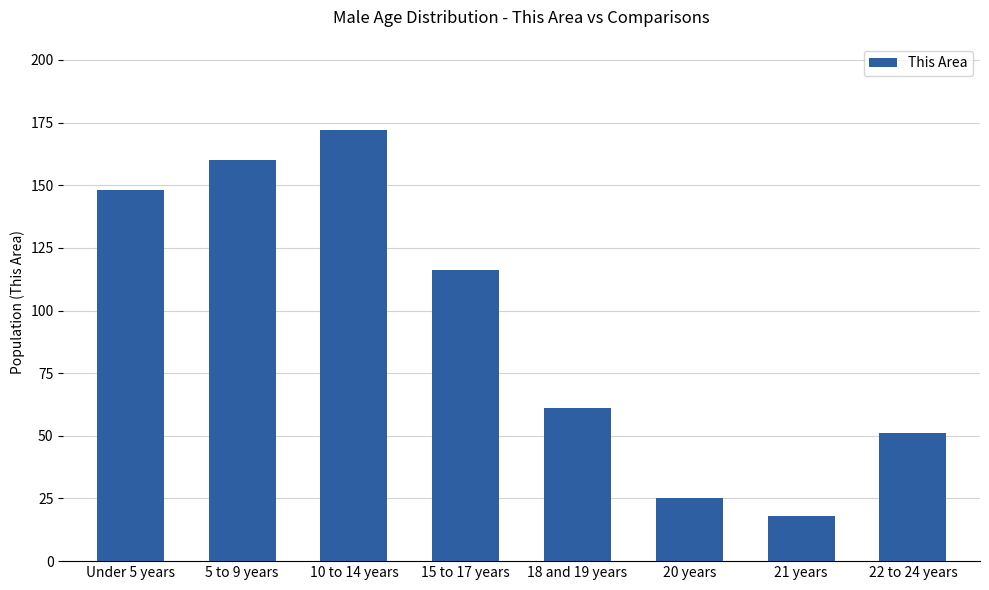

True or false: the data shows 18 at 21 years.

True